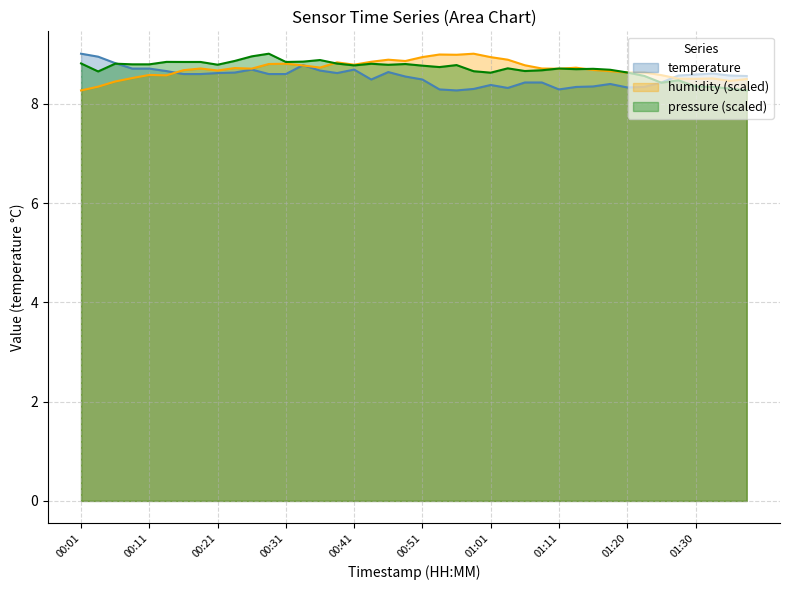

Which label corresponds to the smallest value in the chart?

00:56